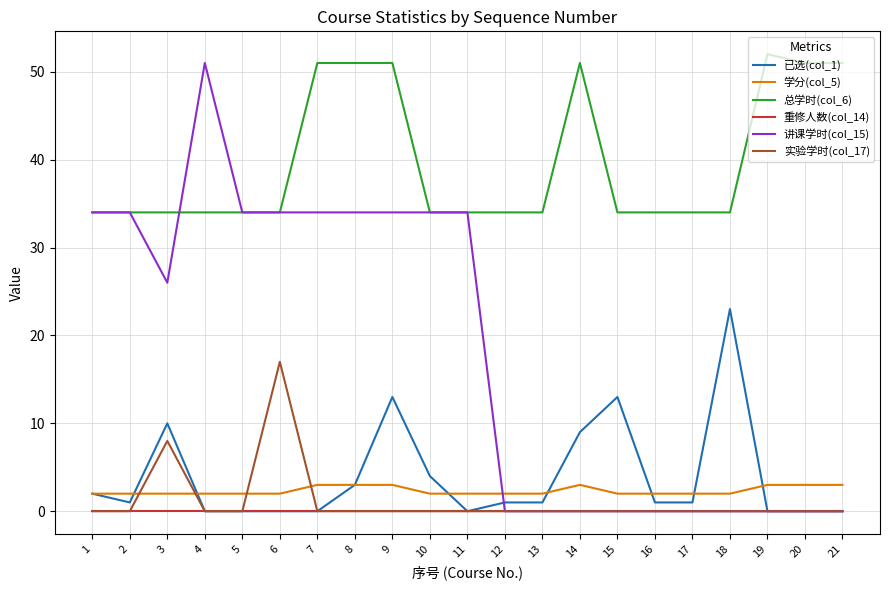

The 讲课学时(col_15) series shows 34 at 9. True or false?

True